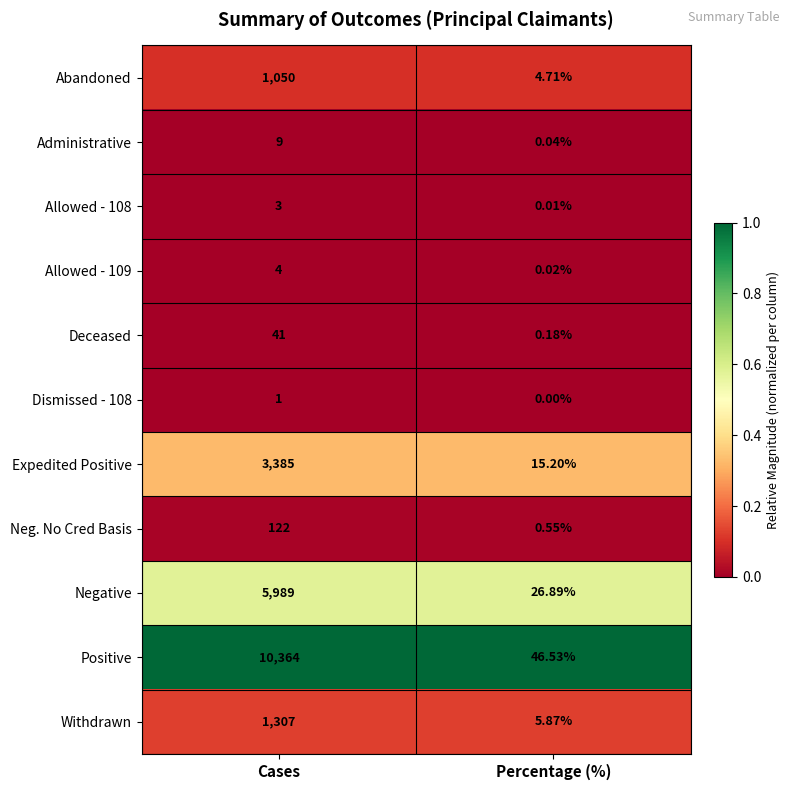

How many data points does each series have?

2